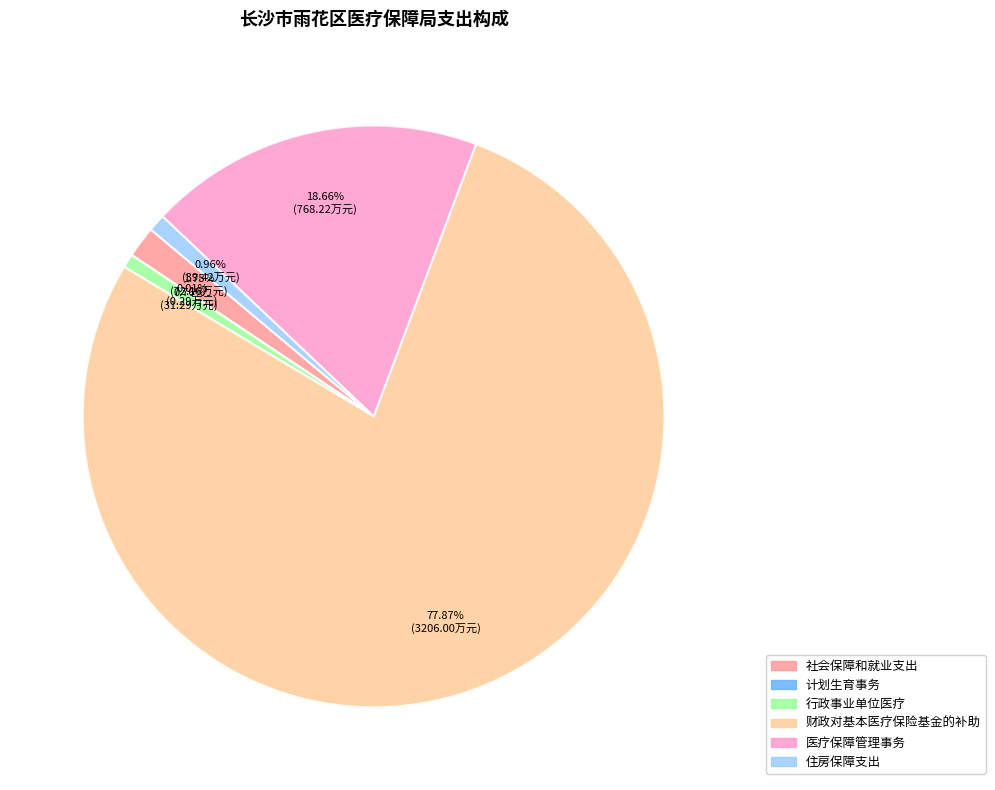

Which slice is the largest?

财政对基本医疗保险基金的补助